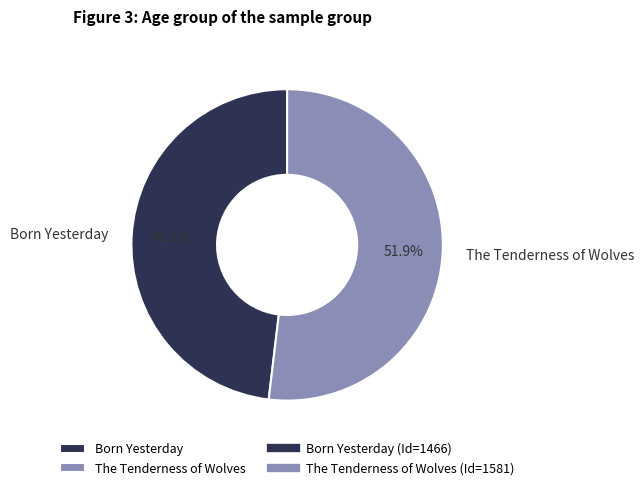

Combined, what portion of the pie is The Tenderness of Wolves and Born Yesterday?

100.0%